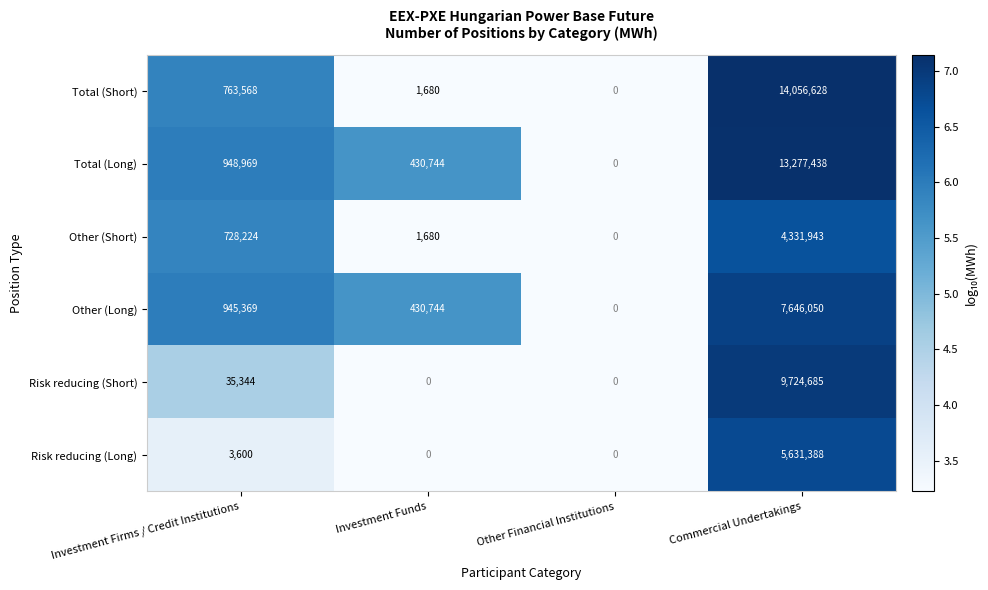

Which series changed the most between Investment Firms / Credit Institutions and Other Financial Institutions?

Total (Long)